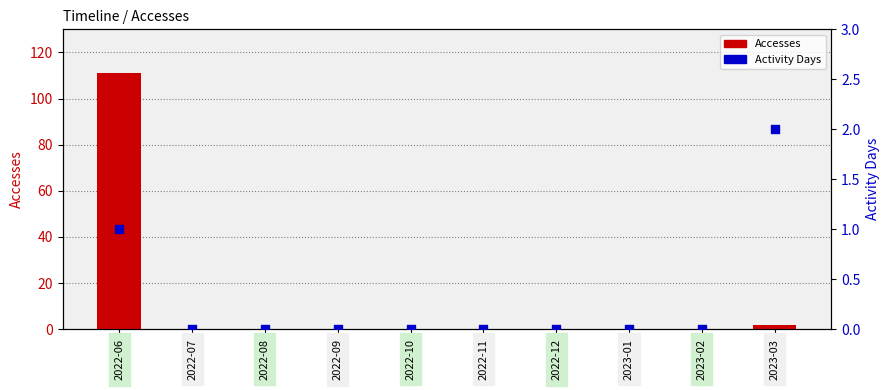

Which series contains the lowest Y value?

Accesses